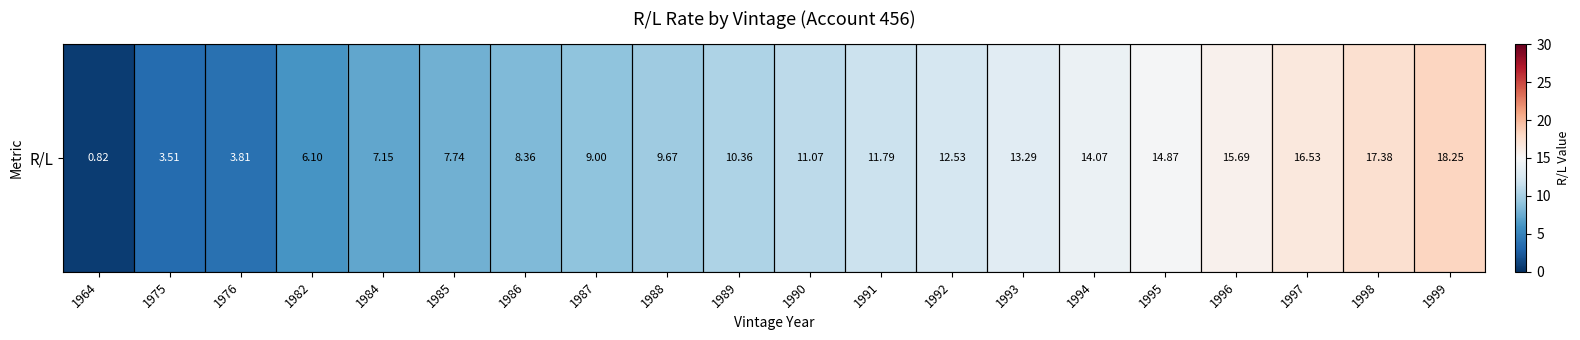

Count the number of values greater than 11.

10